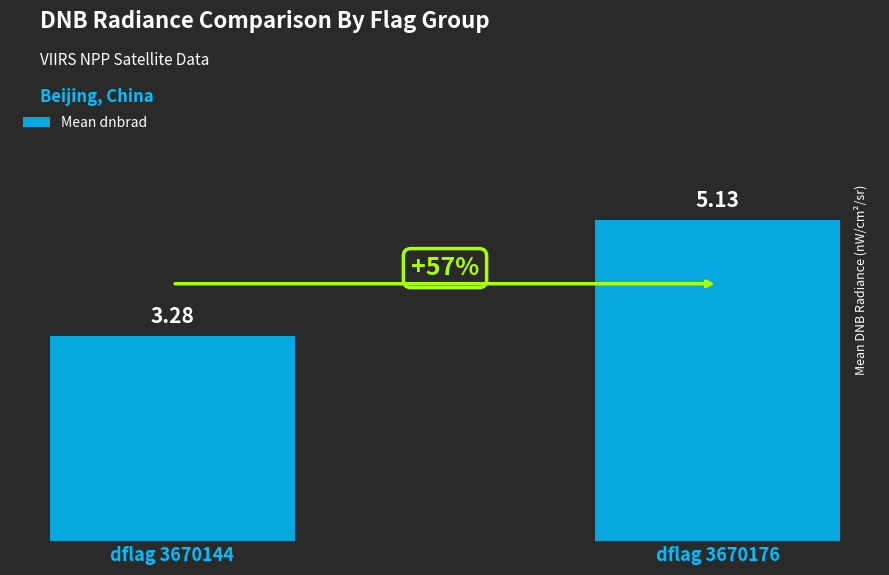

What is the ratio of the value at dflag 3670144 to the value at dflag 3670176?

0.6